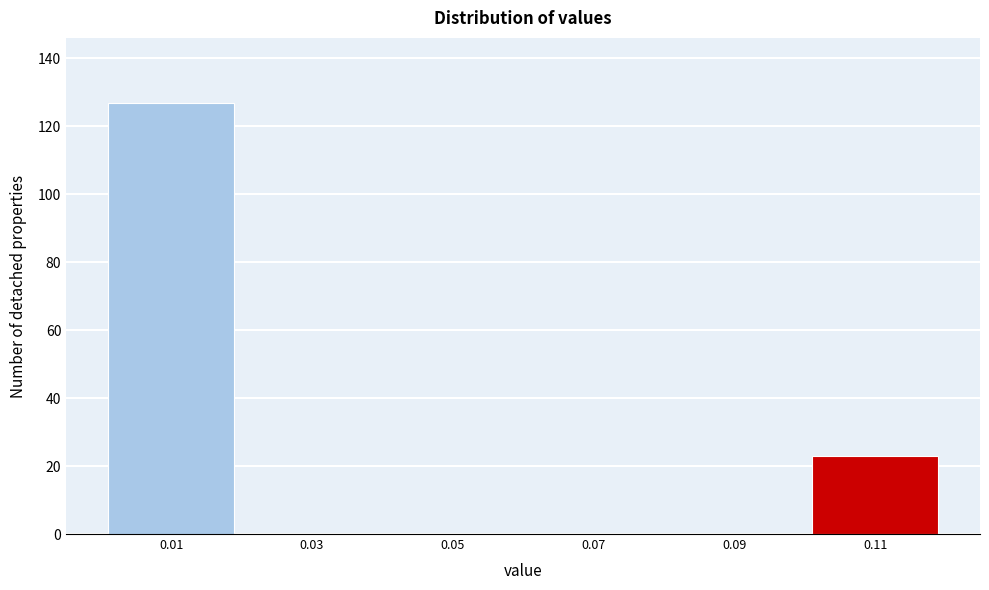

Reading left to right, transcribe this chart: for each bar, give the range it covers on the x-axis and its height. The values are not printed on the chart, so give them approximately, as read against the axis.

0.00 to 0.02: 128
0.02 to 0.04: 0
0.04 to 0.06: 0
0.06 to 0.08: 0
0.08 to 0.10: 0
0.10 to 0.12: 24